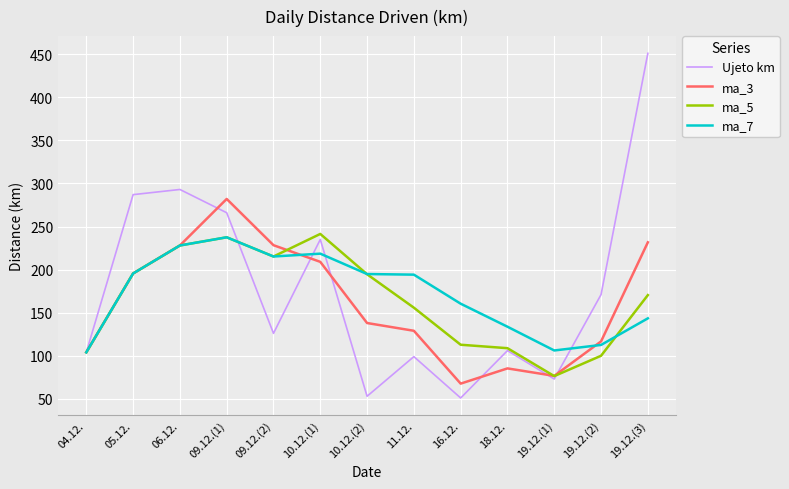

At how many categories does at least one series exceed 394?

1